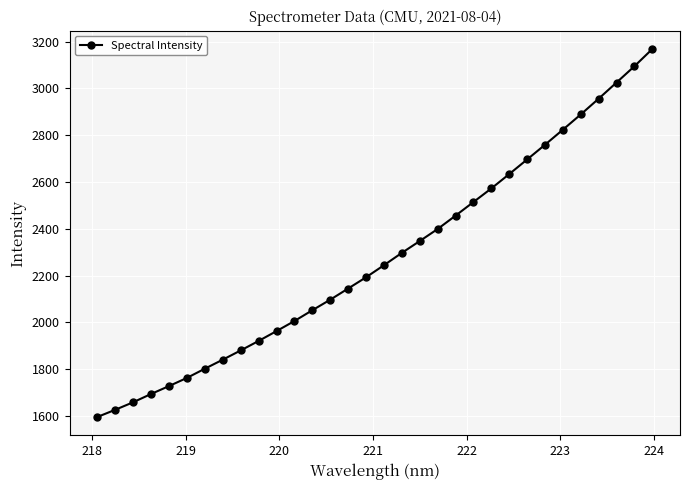

What is the value of the 9th point from the left?

1880.6